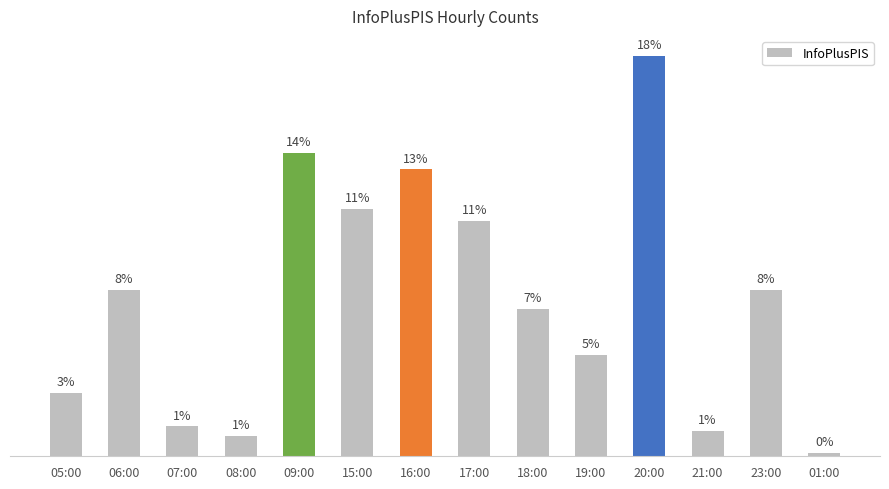

Are the bars horizontal?

No